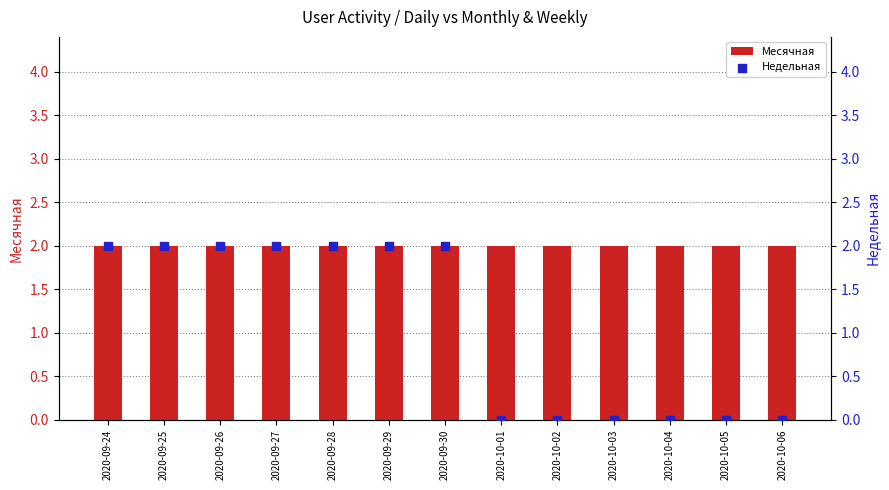

At which category is the sum across all series the highest?

2020-09-24